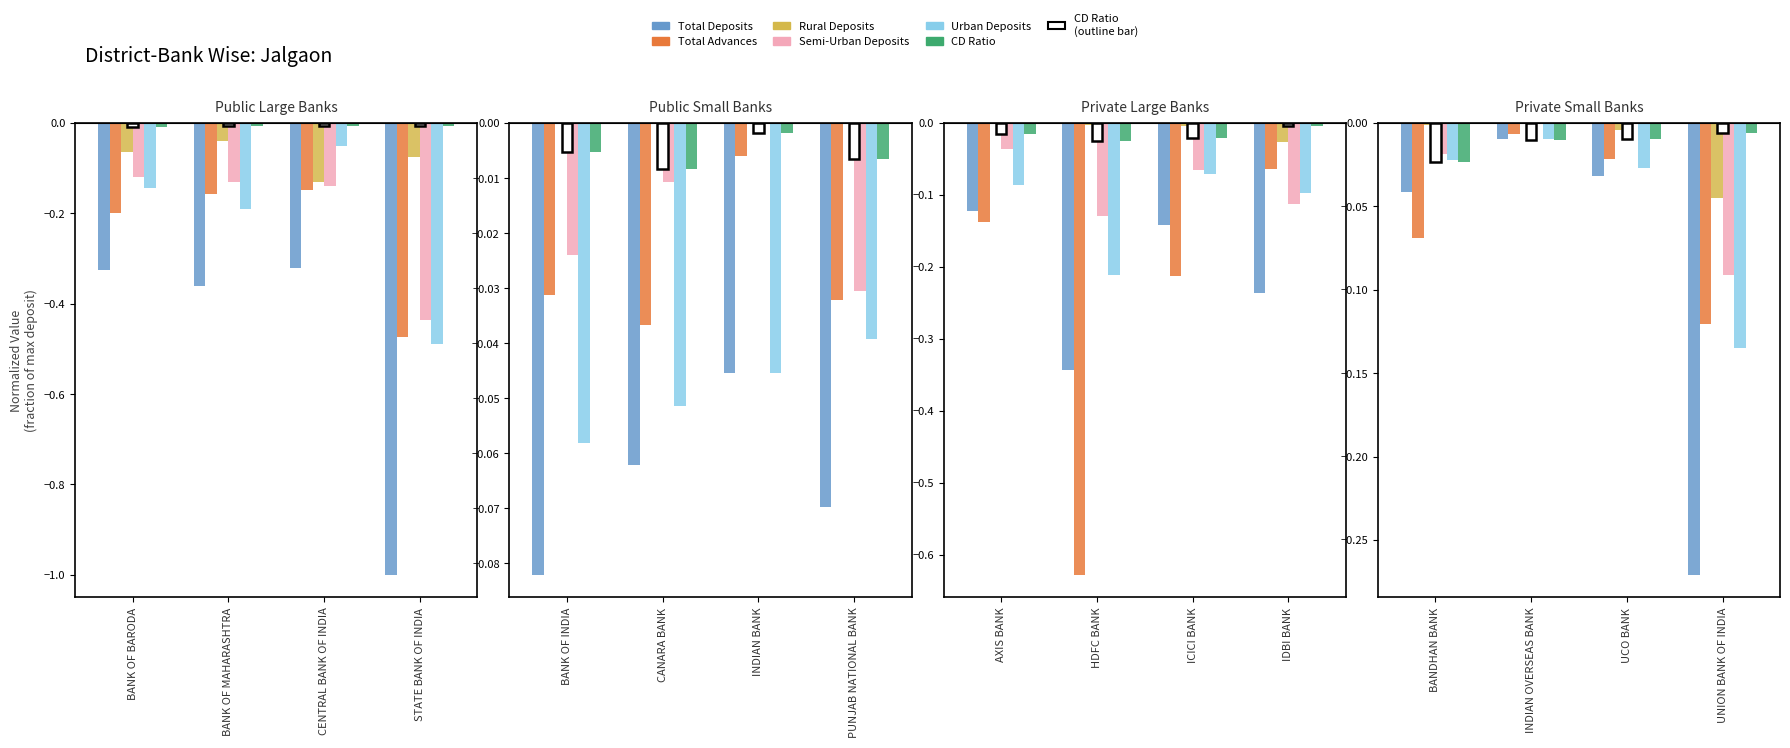

How many data points does each series have?

4